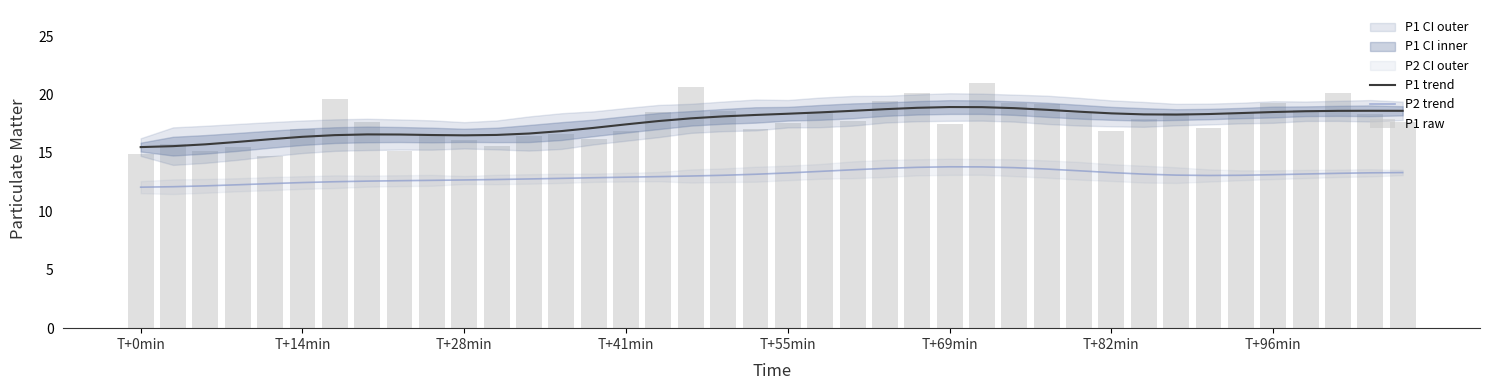

The value of P2 trend at 28 is 21.7. True or false?

False